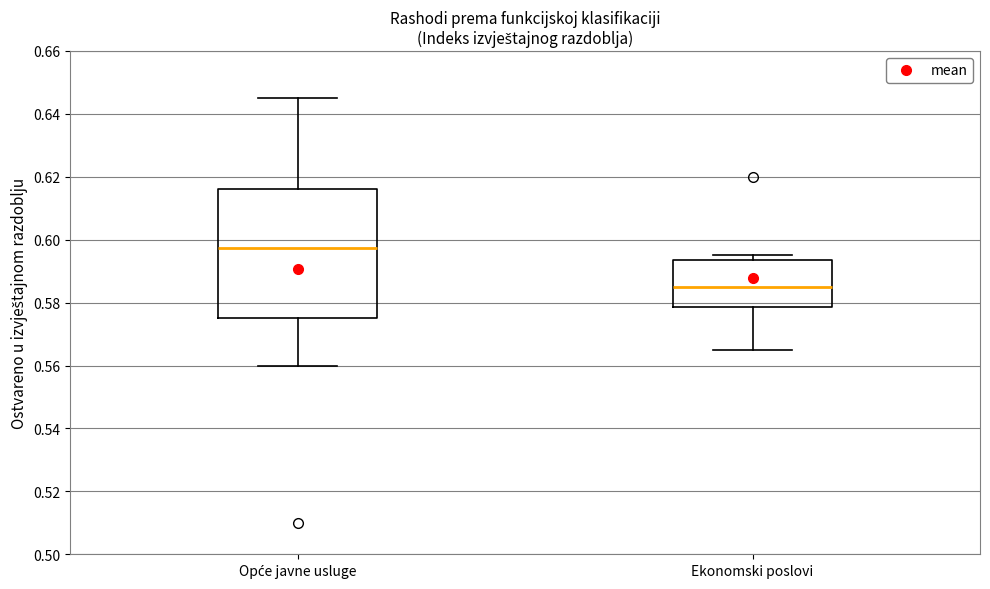

Where is the lower edge of the box for Opće javne usluge on the y-axis? The values are not printed on the chart, so give them approximately, as read against the axis.

0.576